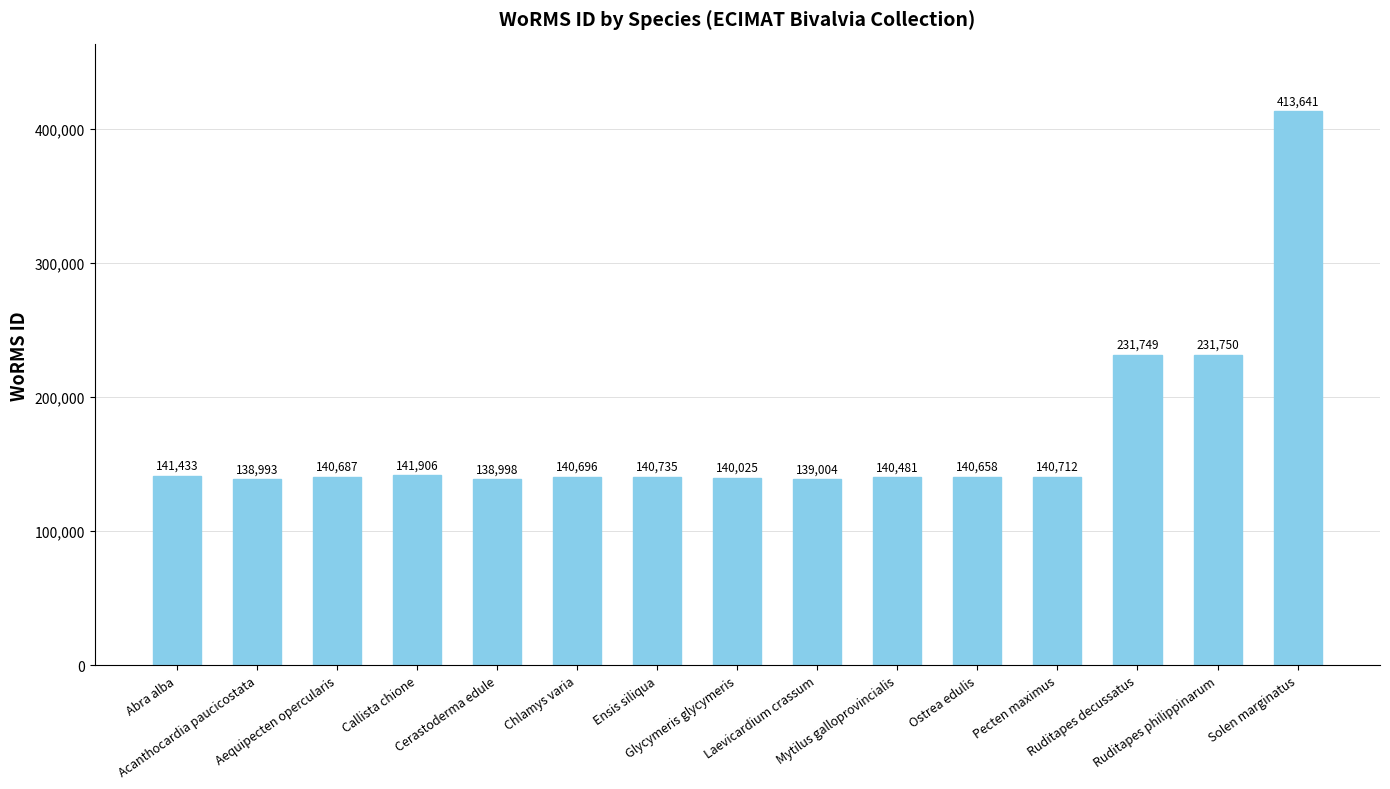

What is the label of the 15th bar from the left?

Solen marginatus